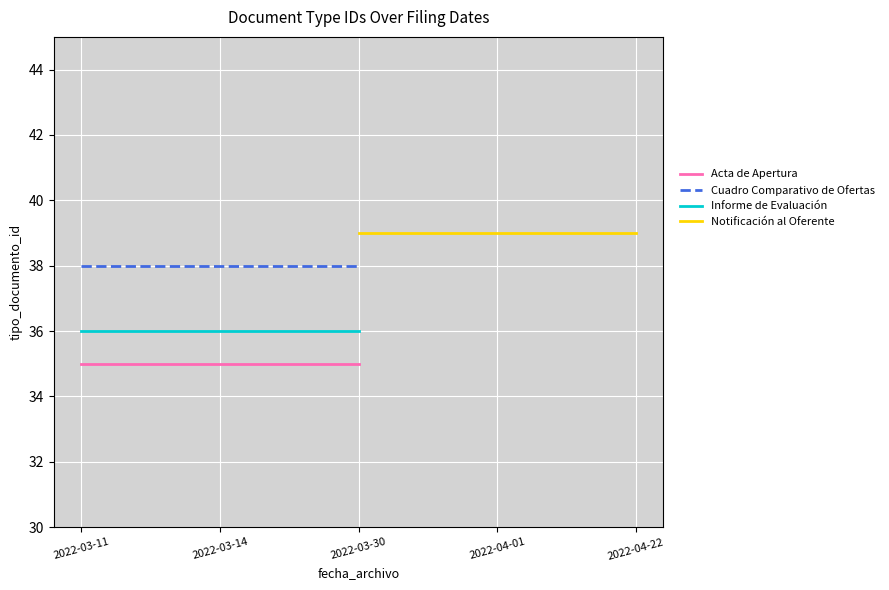

At which label is Acta de Apertura closest to 35?

2022-03-11